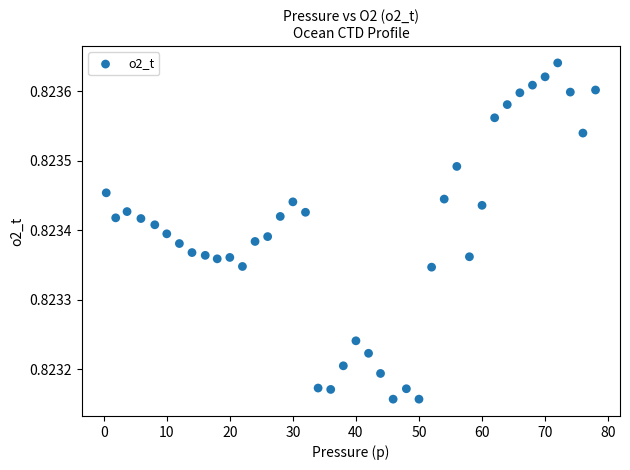

What is the range of X values (max minus min)?

77.6